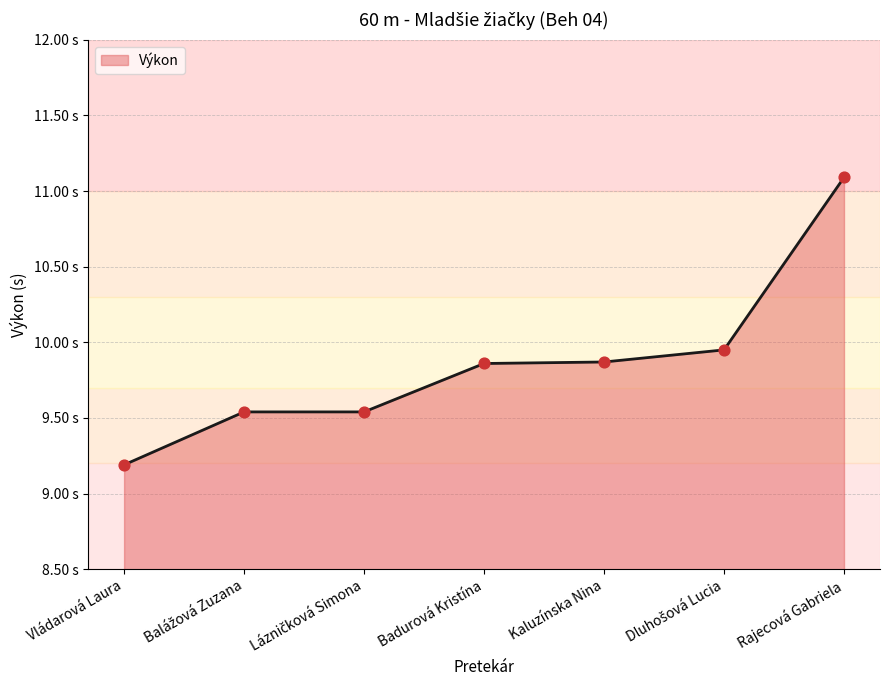

What is the ratio of the value at Lázničková Simona to the value at Badurová Kristína?

1.0